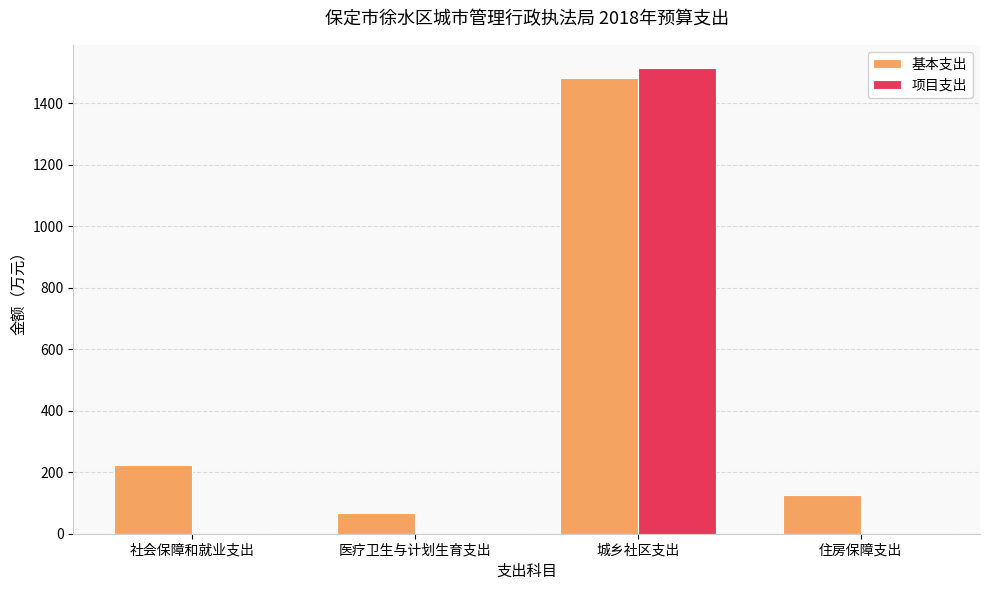

Does the chart contain stacked bars?

No